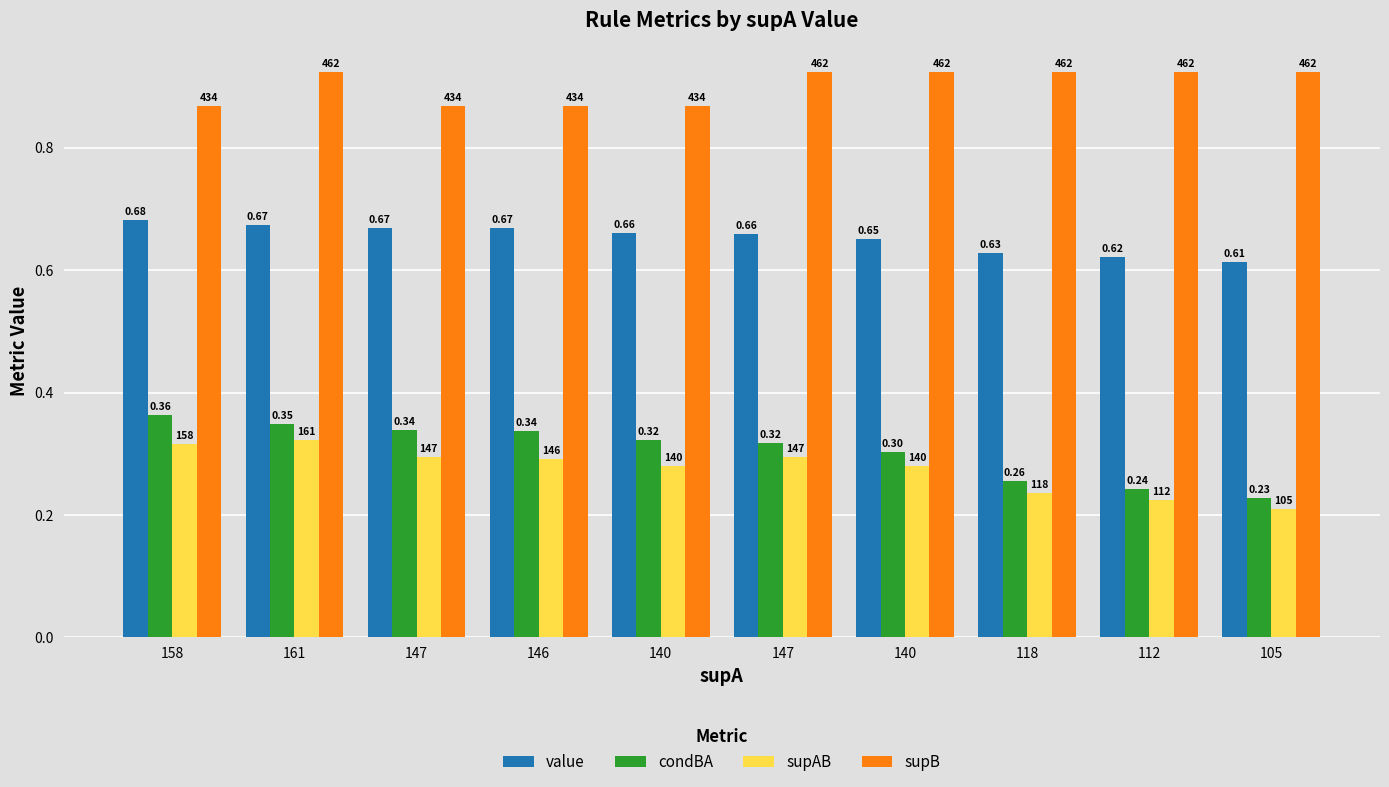

Does the chart contain any negative values?

No